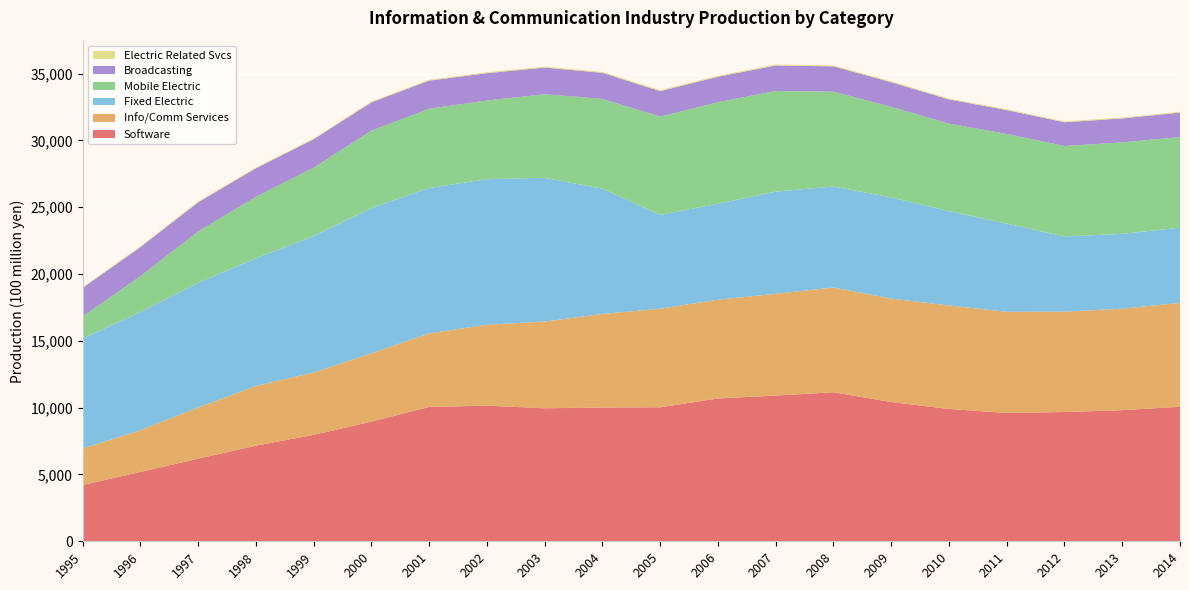

Reading left to right, extract all data points from this chart.

Software: 1995=4208	1996=5189	1997=6180	1998=7158	1999=7966	2000=8954	2001=10053	2002=10150	2003=9955	2004=10011	2005=10028	2006=10689	2007=10903	2008=11154	2009=10418	2010=9907	2011=9600	2012=9677	2013=9813	2014=10068
Info/Comm Services: 1995=2734	1996=3125	1997=3831	1998=4464	1999=4667	2000=5109	2001=5509	2002=6056	2003=6490	2004=7006	2005=7375	2006=7394	2007=7620	2008=7839	2009=7745	2010=7744	2011=7575	2012=7509	2013=7593	2014=7777
Fixed Electric: 1995=8236	1996=8836	1997=9328	1998=9561	1999=10205	2000=10877	2001=10878	2002=10894	2003=10761	2004=9374	2005=7030	2006=7177	2007=7647	2008=7563	2009=7572	2010=7061	2011=6598	2012=5627	2013=5602	2014=5626
Mobile Electric: 1995=1641	1996=2683	1997=3845	1998=4595	1999=5123	2000=5789	2001=5940	2002=5884	2003=6256	2004=6715	2005=7350	2006=7603	2007=7531	2008=7096	2009=6776	2010=6549	2011=6709	2012=6773	2013=6849	2014=6781
Broadcasting: 1995=2142	1996=2180	1997=2186	1998=2134	1999=2128	2000=2123	2001=2096	2002=2048	2003=1992	2004=1952	2005=1904	2006=1902	2007=1908	2008=1892	2009=1846	2010=1808	2011=1788	2012=1776	2013=1791	2014=1832
Electric Related Svcs: 1995=64	1996=65	1997=65	1998=66	1999=62	2000=63	2001=63	2002=72	2003=71	2004=72	2005=75	2006=74	2007=73	2008=71	2009=68	2010=66	2011=64	2012=63	2013=62	2014=61